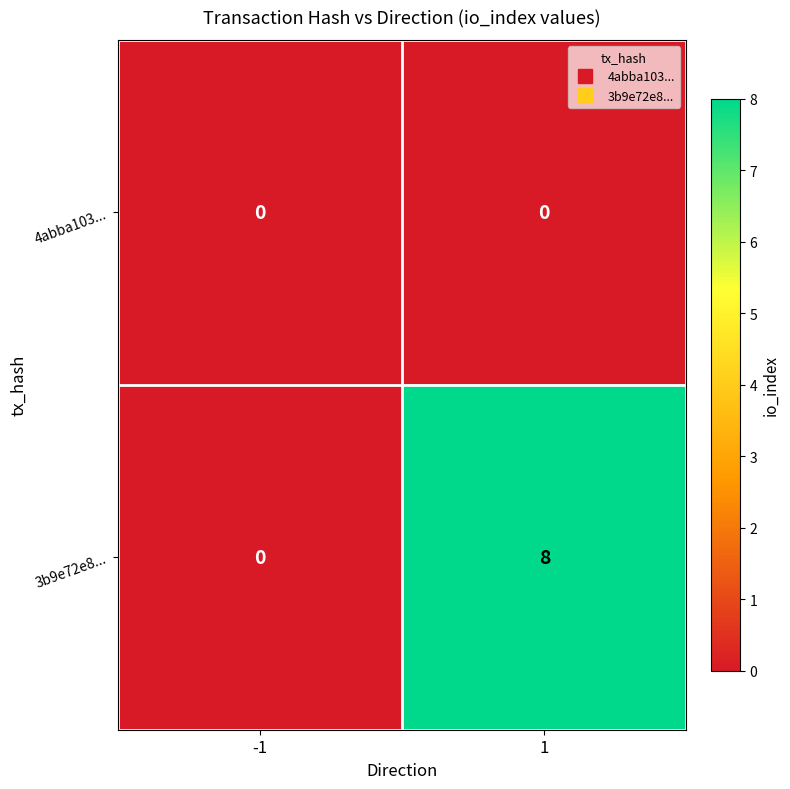

List the series in order of their overall mean, lowest first.

4abba103..., 3b9e72e8...